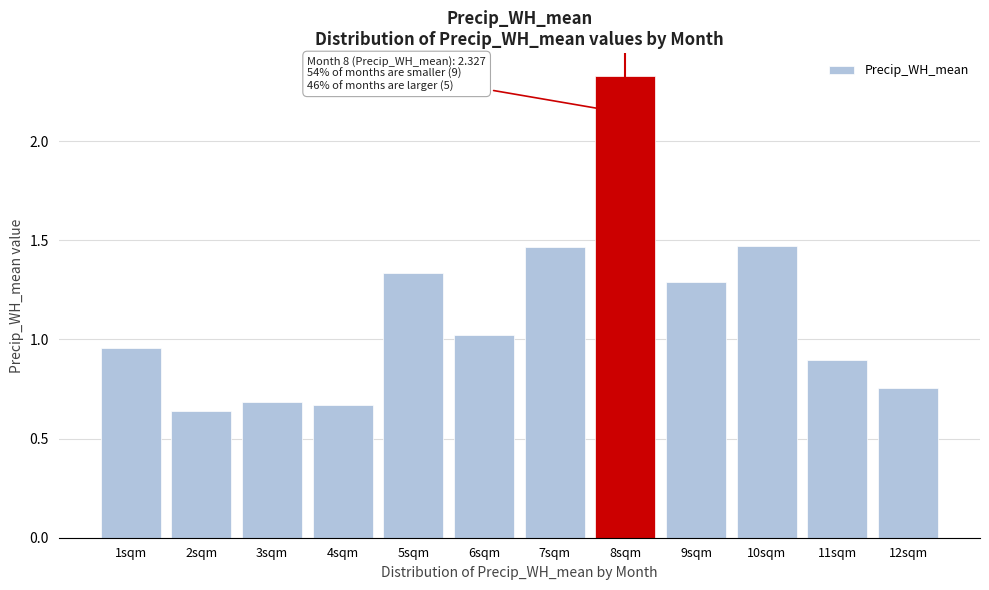

Which has a higher value, 10sqm or 5sqm?

10sqm